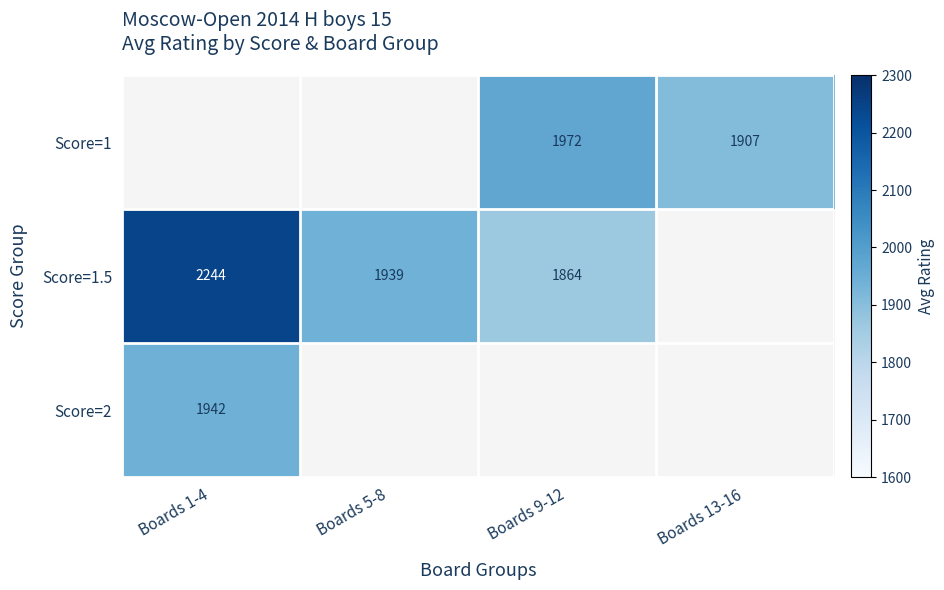

How many distinct data groups are displayed?

3